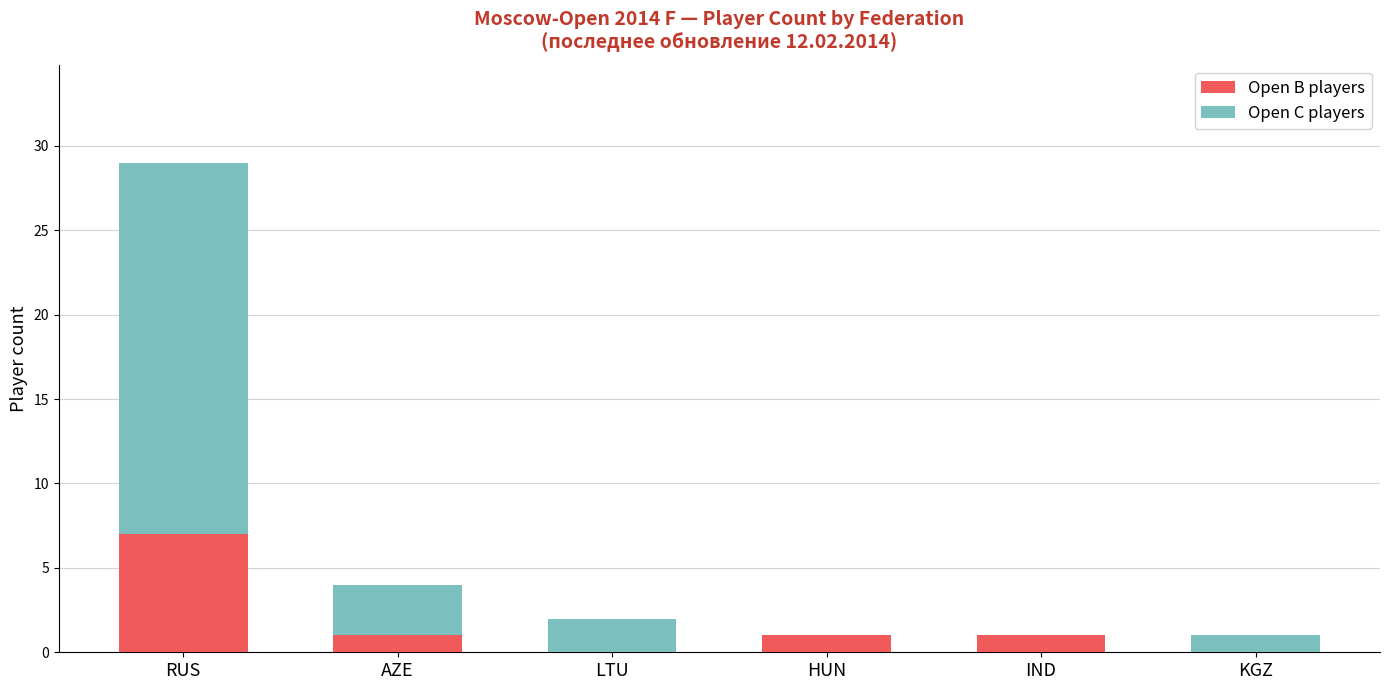

At which category is the sum across all series the highest?

RUS